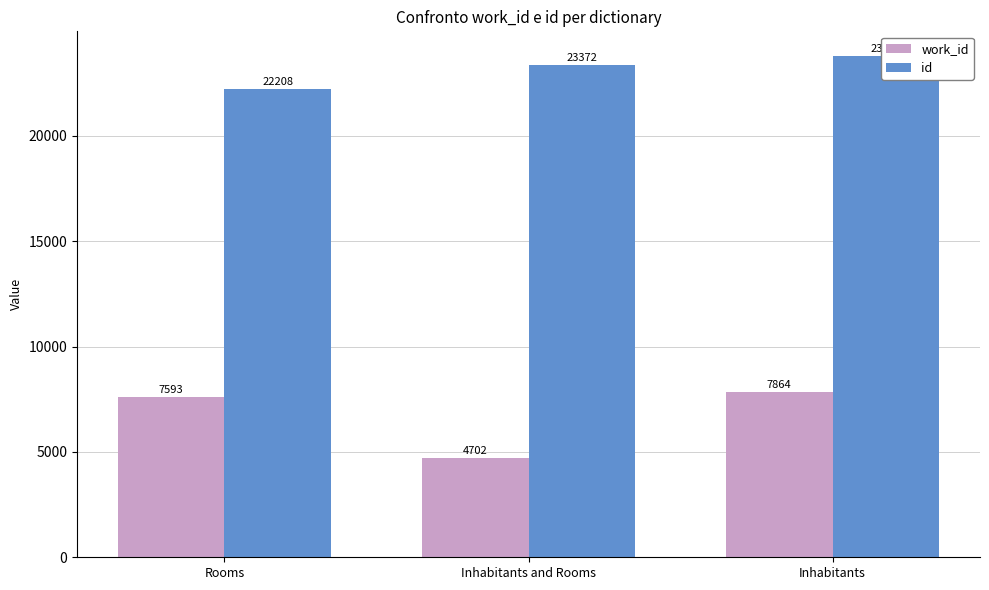

What is the label of the 3rd bar from the right?

Rooms